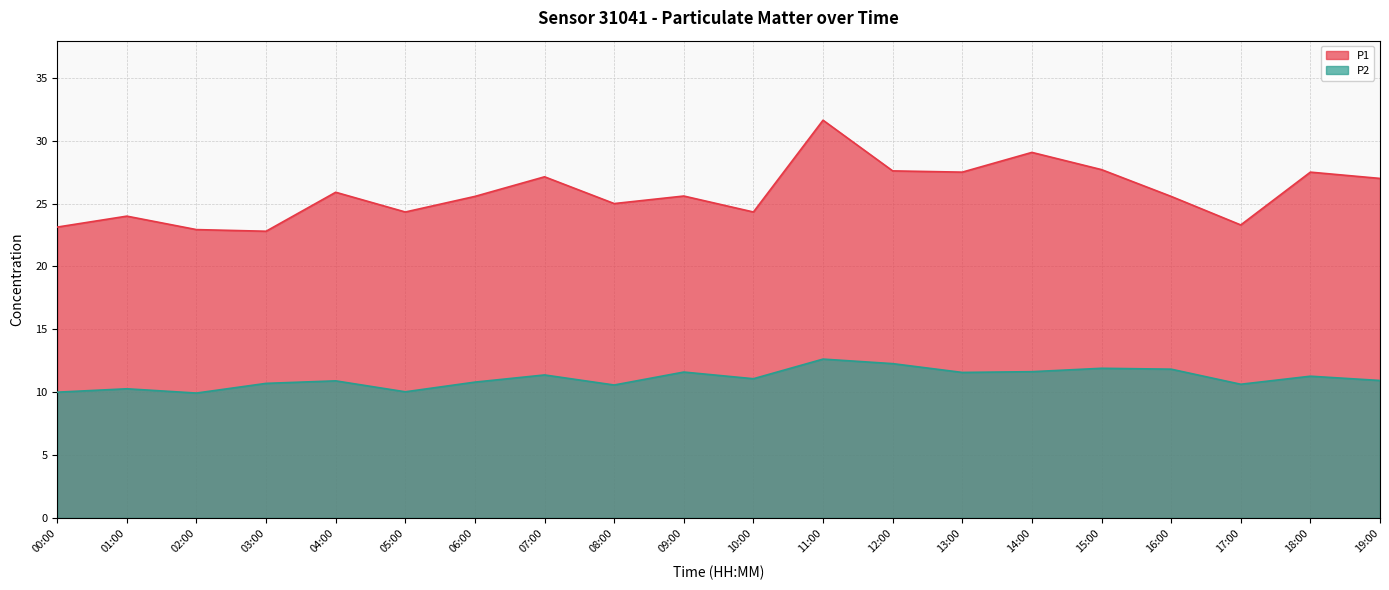

At 19:00, list the series in order from smallest to largest.

P2, P1